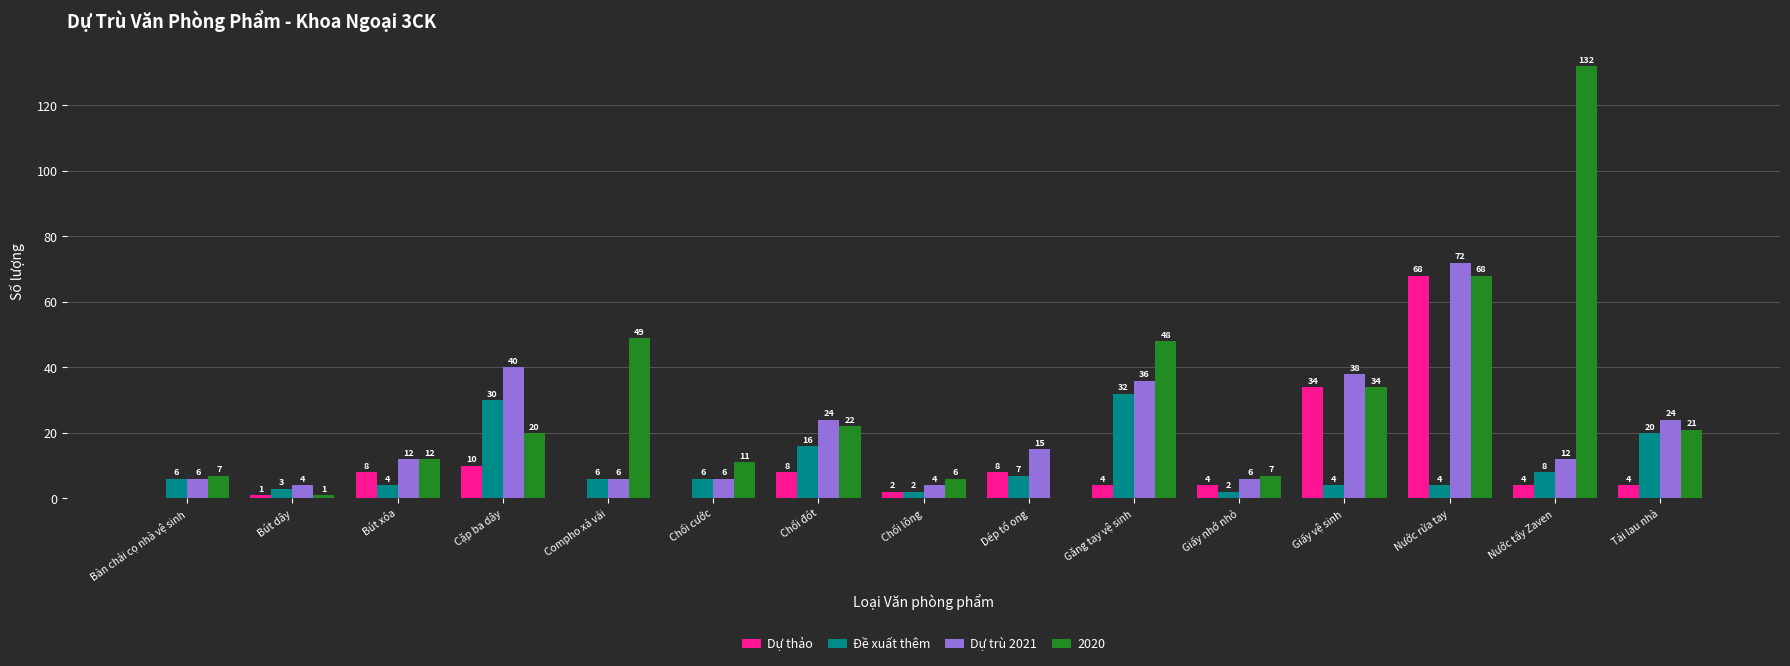

Which category has the highest value across all series?

Nước tẩy Zaven